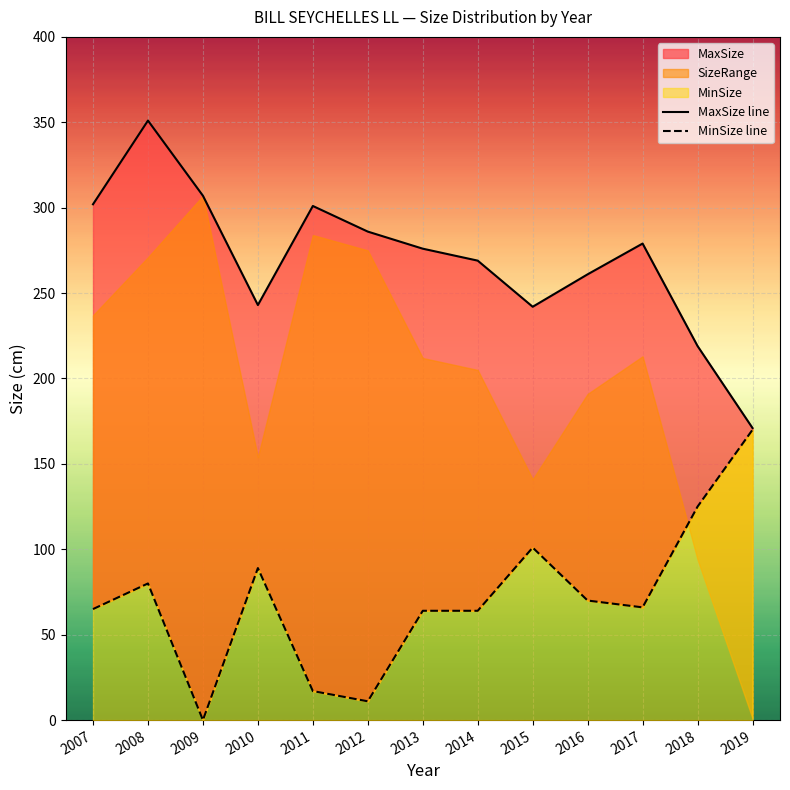

At which category is the sum across all series the highest?

2008